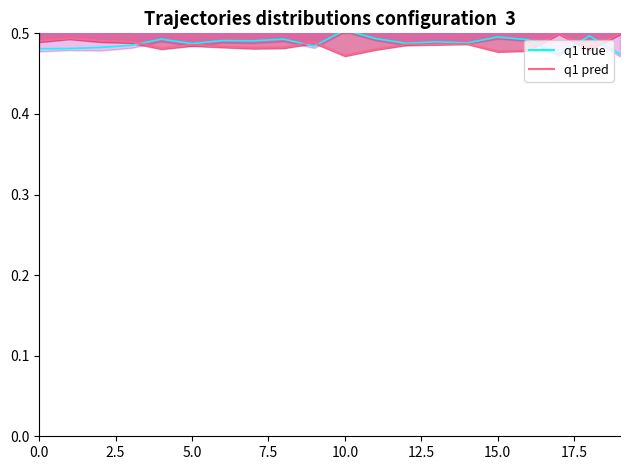

Which series has the widest spread of values?

q1 true